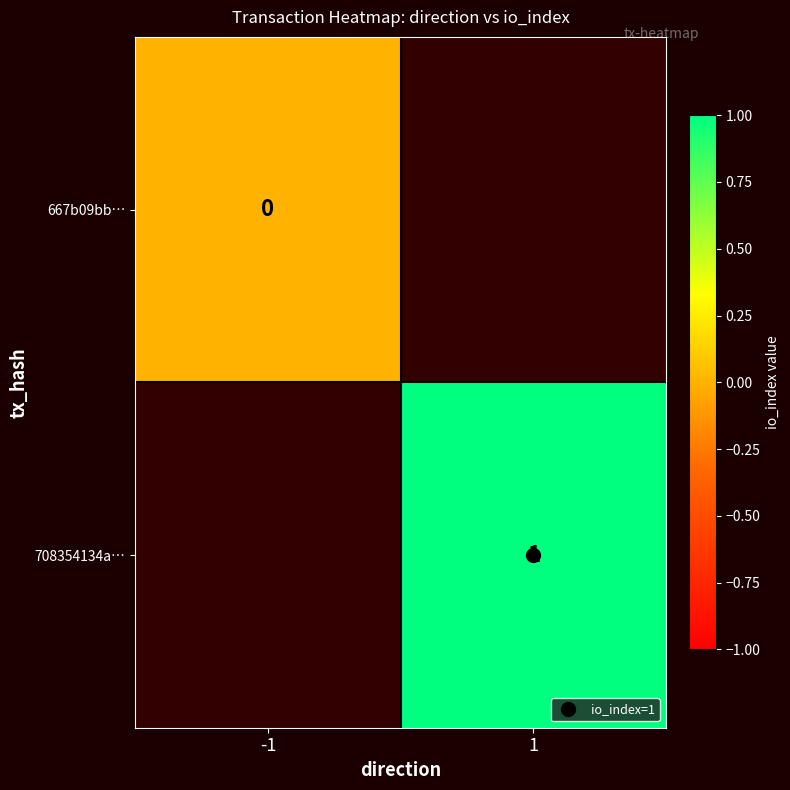

Where is 667b09bb… nearest to the value 0?

-1